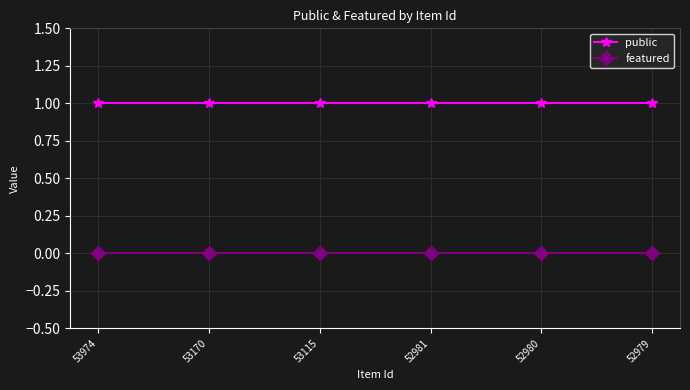

The value of public at 52979 is 1. True or false?

True